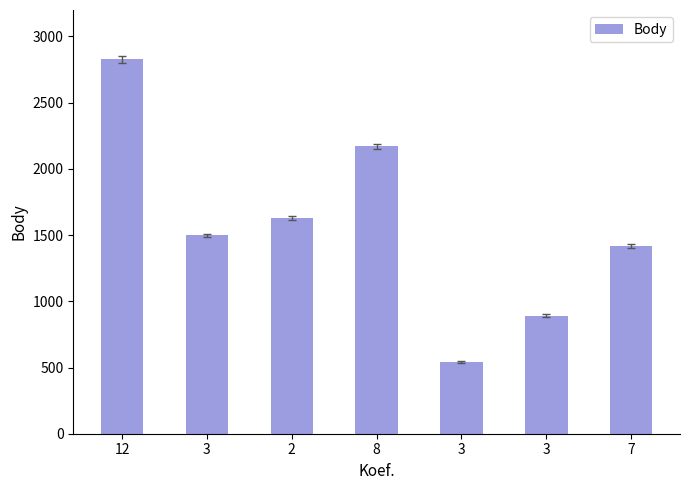

Between 7 and 3, which is larger?

7